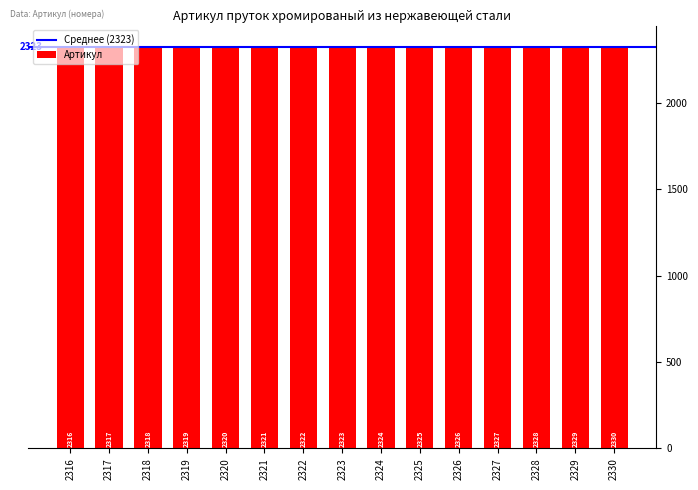

List the labels in order of value, smallest first.

2316, 2317, 2318, 2319, 2320, 2321, 2322, 2323, 2324, 2325, 2326, 2327, 2328, 2329, 2330